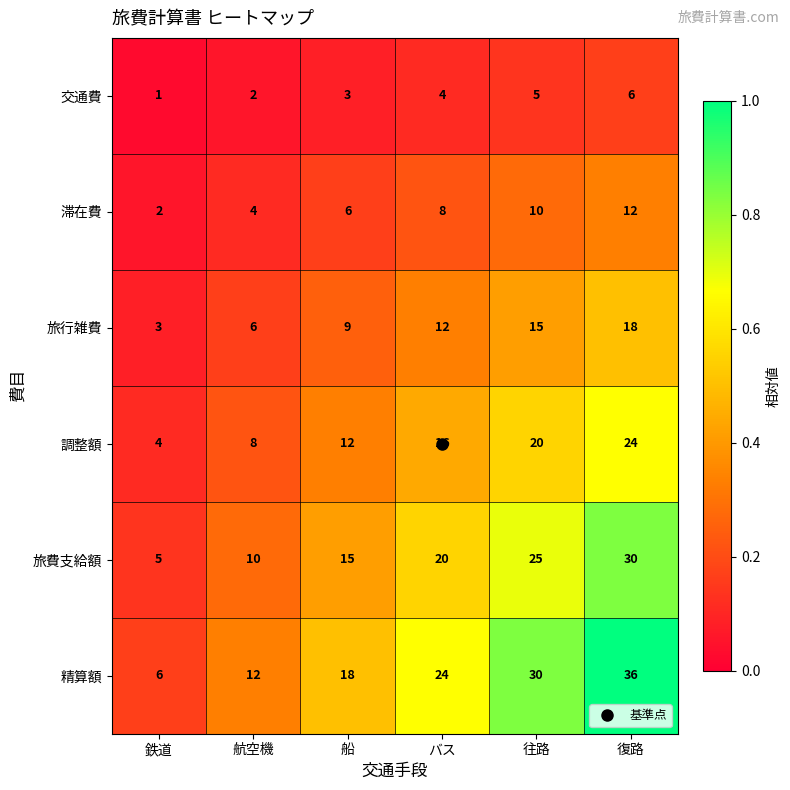

Count the number of data series in this chart.

6